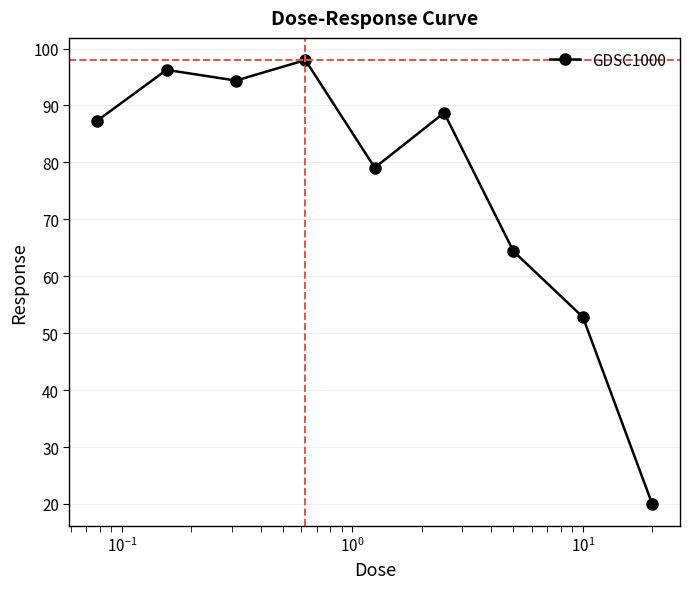

Reading left to right, what are all the values shown in this chart?

87.3	96.3	94.4	98.0	79.1	88.7	64.4	52.8	20.0